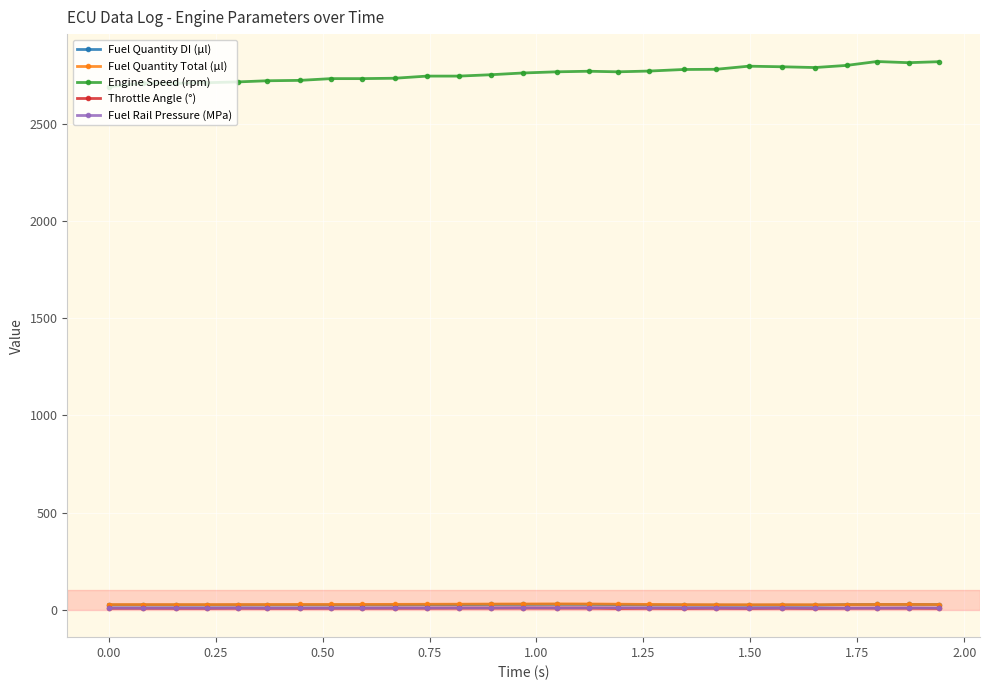

What is the minimum value shown in the chart?

6.6